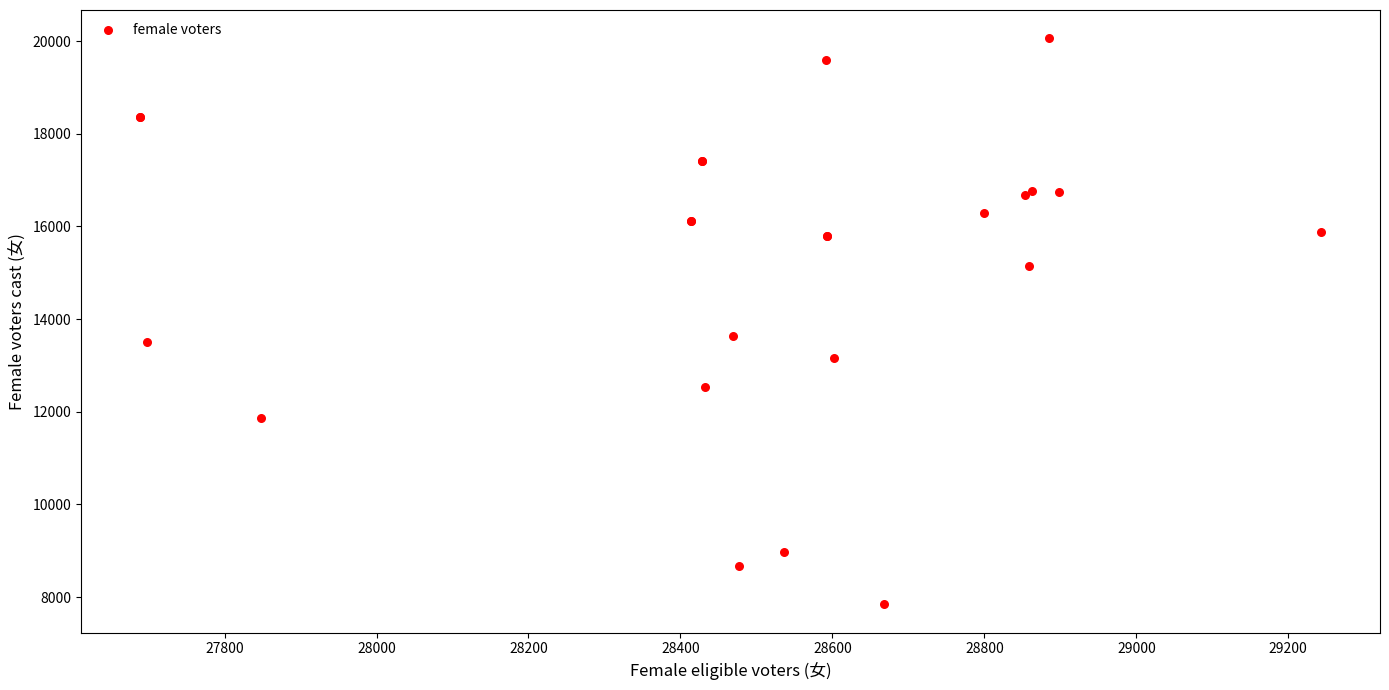

What Y value in the scatter plot is closest to 13951?

13645